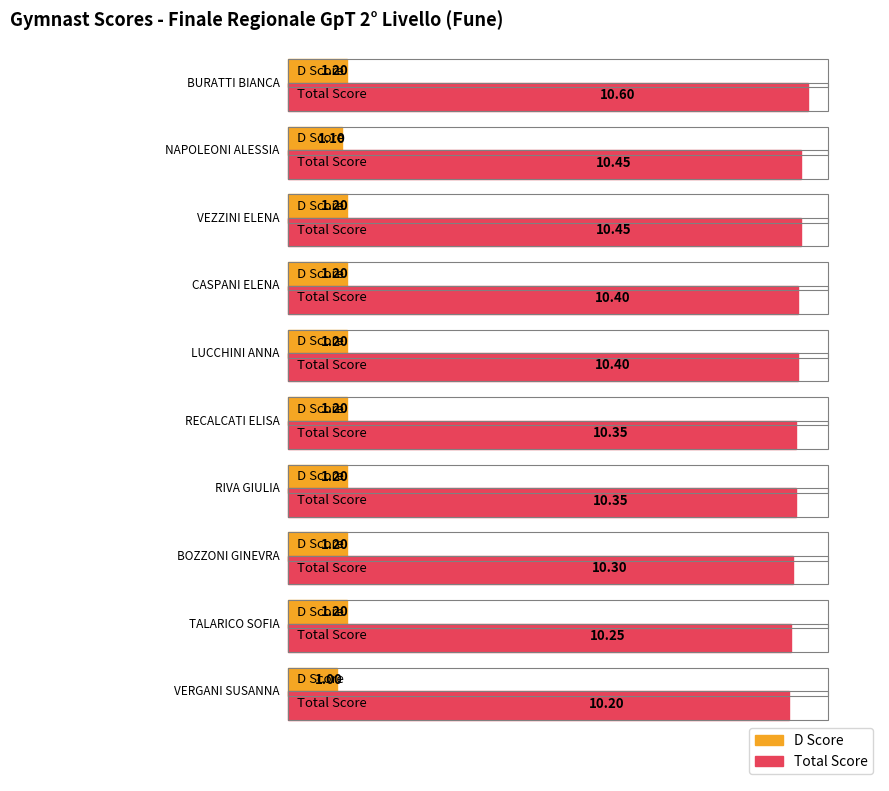

Where is E nearest to the value 9?

TALARICO SOFIA